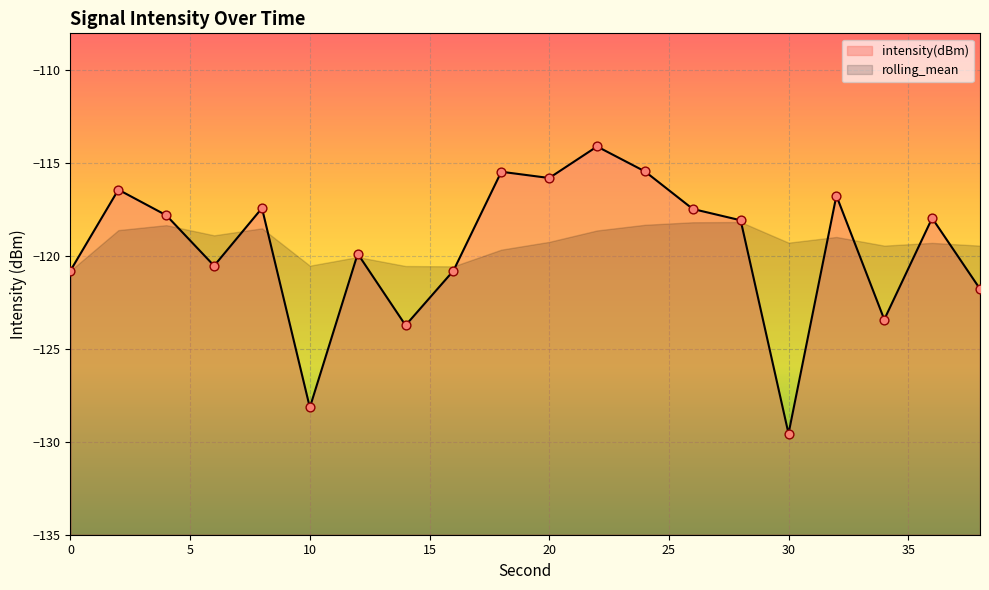

What is the change in value from 14 to 16?

+2.9